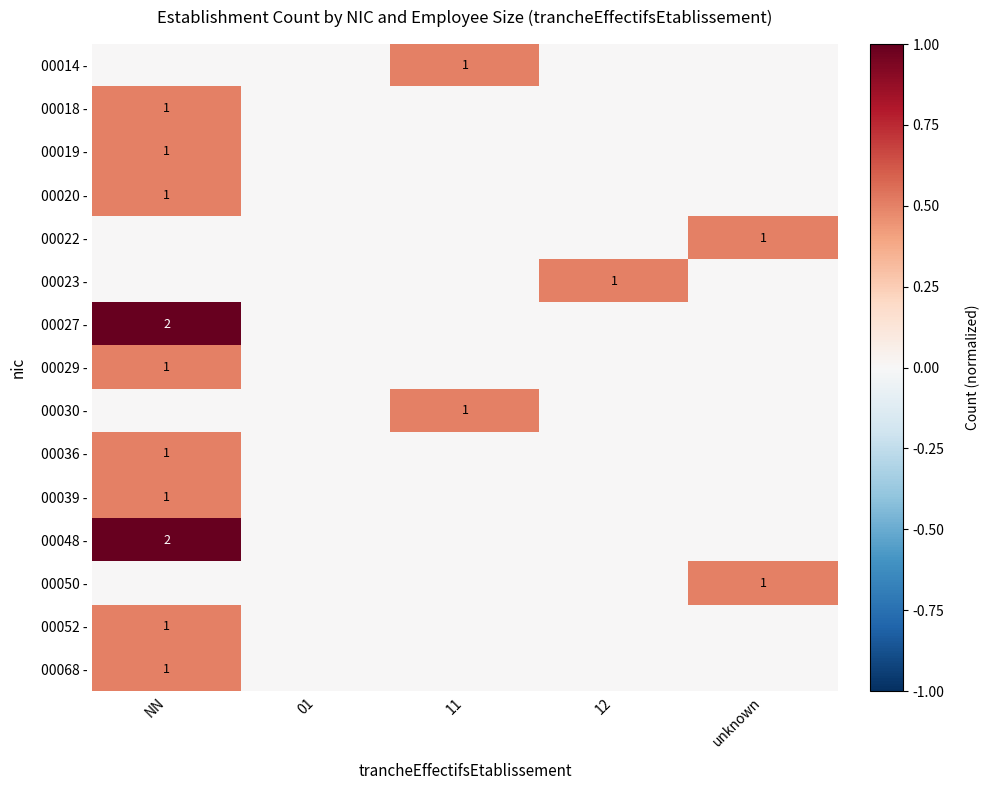

What is the difference between the highest and lowest values at 12?

0.5